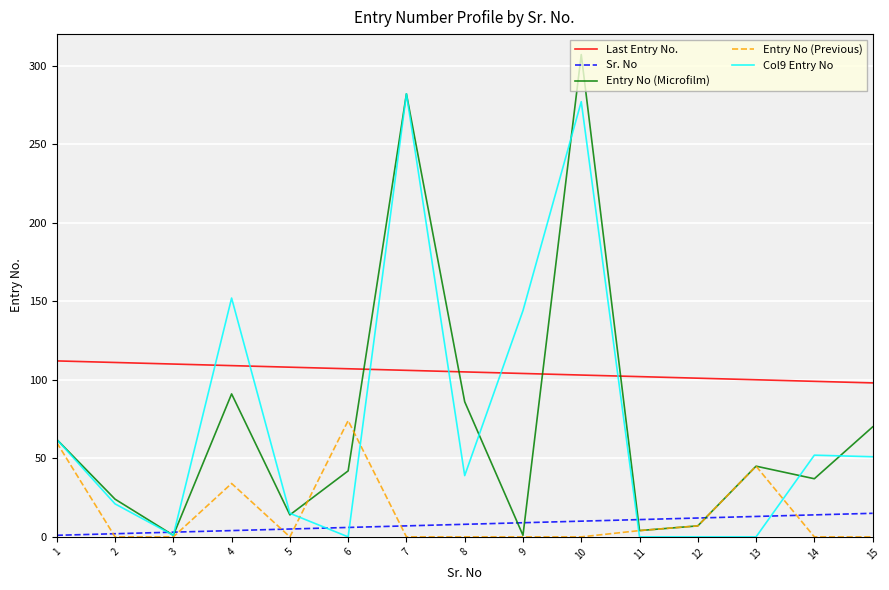

How many lines are shown in the chart?

5